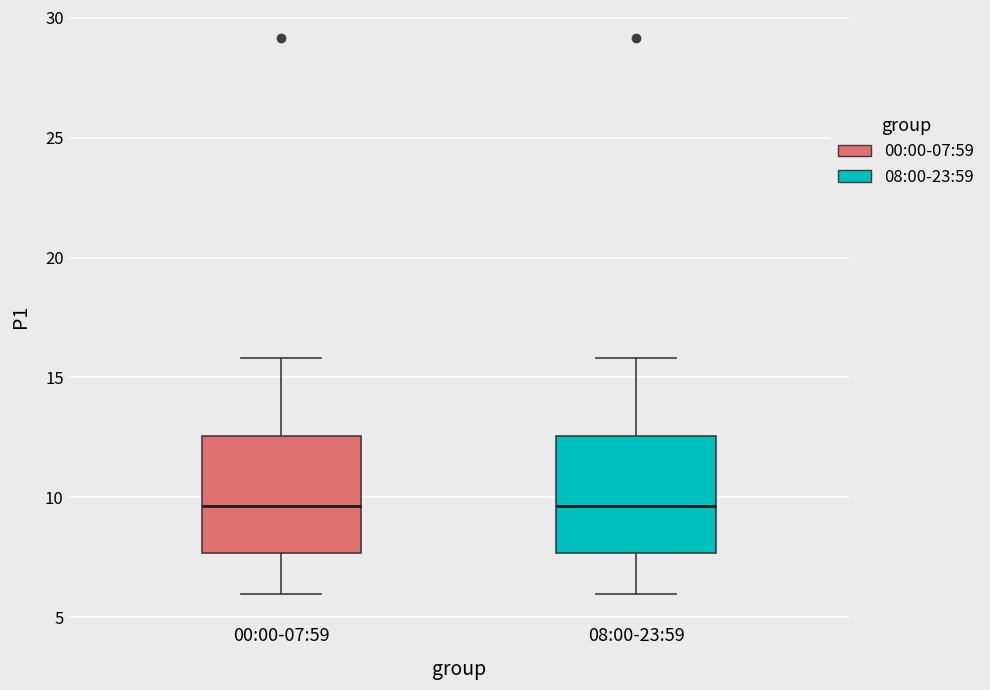

Reading left to right, read every box against the y-axis: the position of its median line, the range the box covers, and the ends of its whiskers. The values are not printed on the chart, so give them approximately, as read against the axis.

00:00-07:59: median 9.5, box 7.5 to 12.5, whiskers 6.0 to 16.0
08:00-23:59: median 9.5, box 7.5 to 12.5, whiskers 6.0 to 16.0